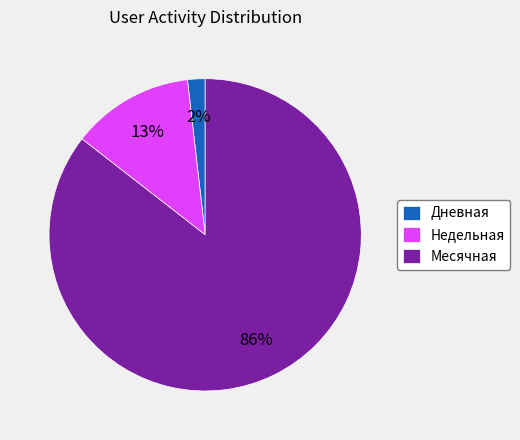

Rank the categories by value from lowest to highest.

Дневная, Недельная, Месячная